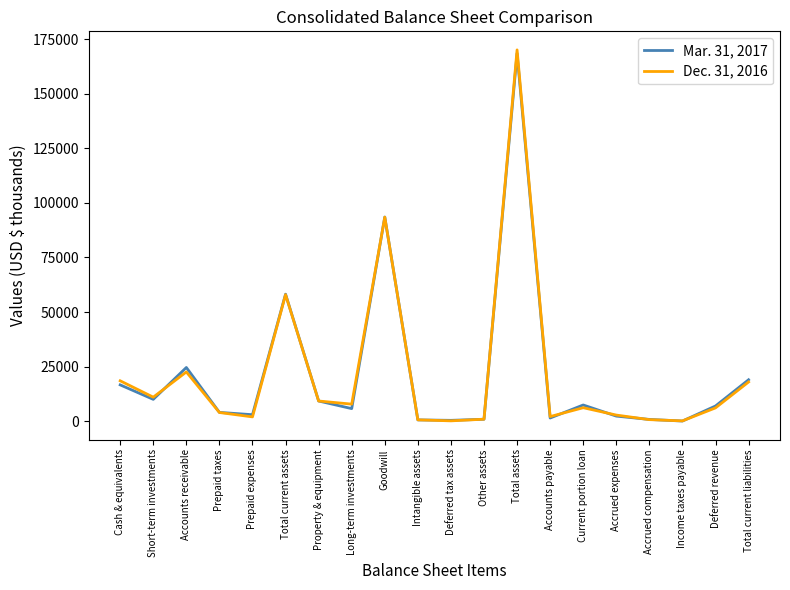

What is the total value across all series at Short-term investments?

20978